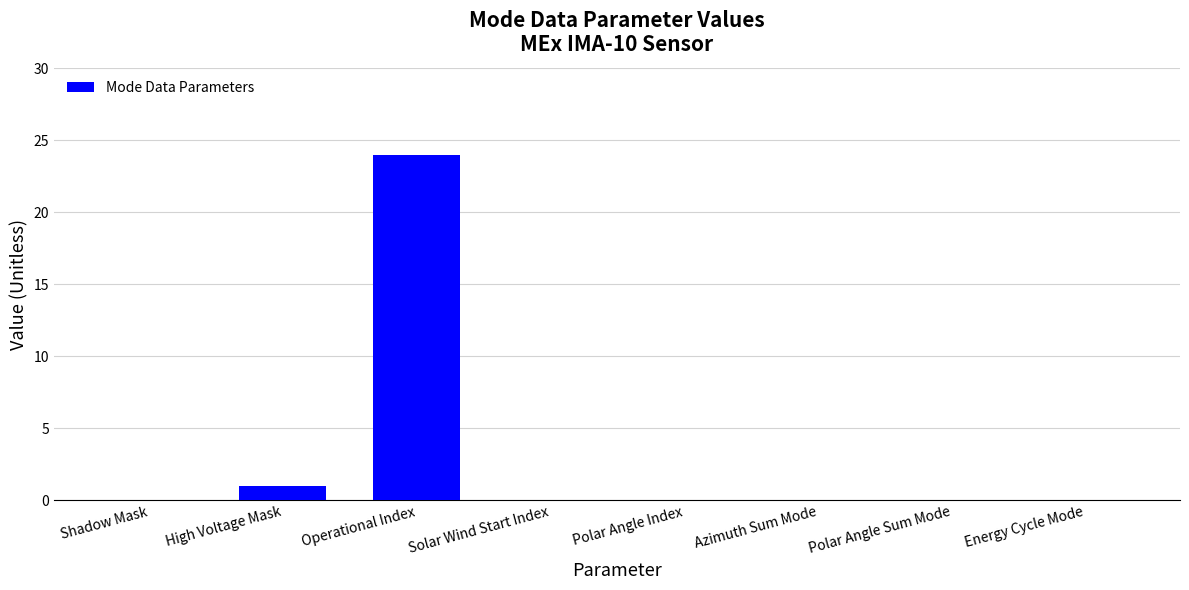

What is the maximum value shown in the chart?

24